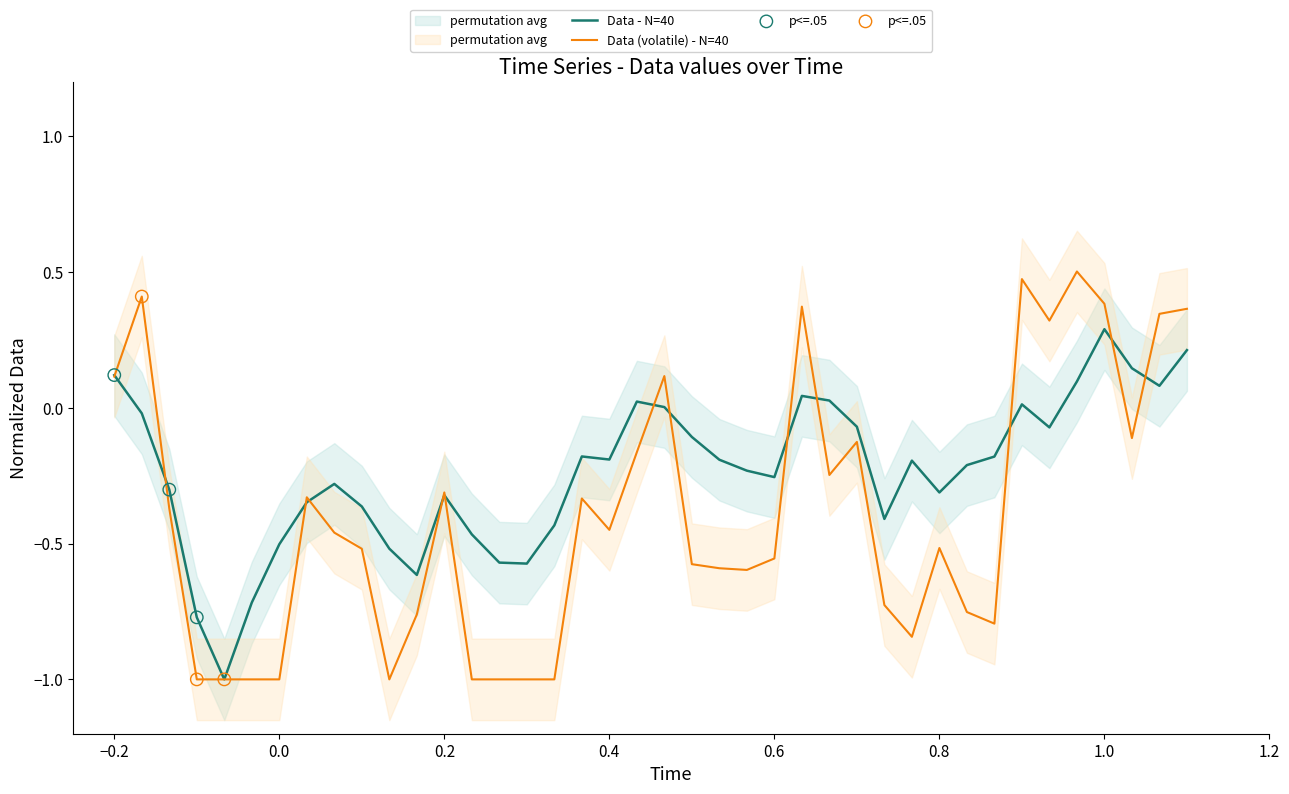

What is the minimum value for Data - N=40?

-1.0